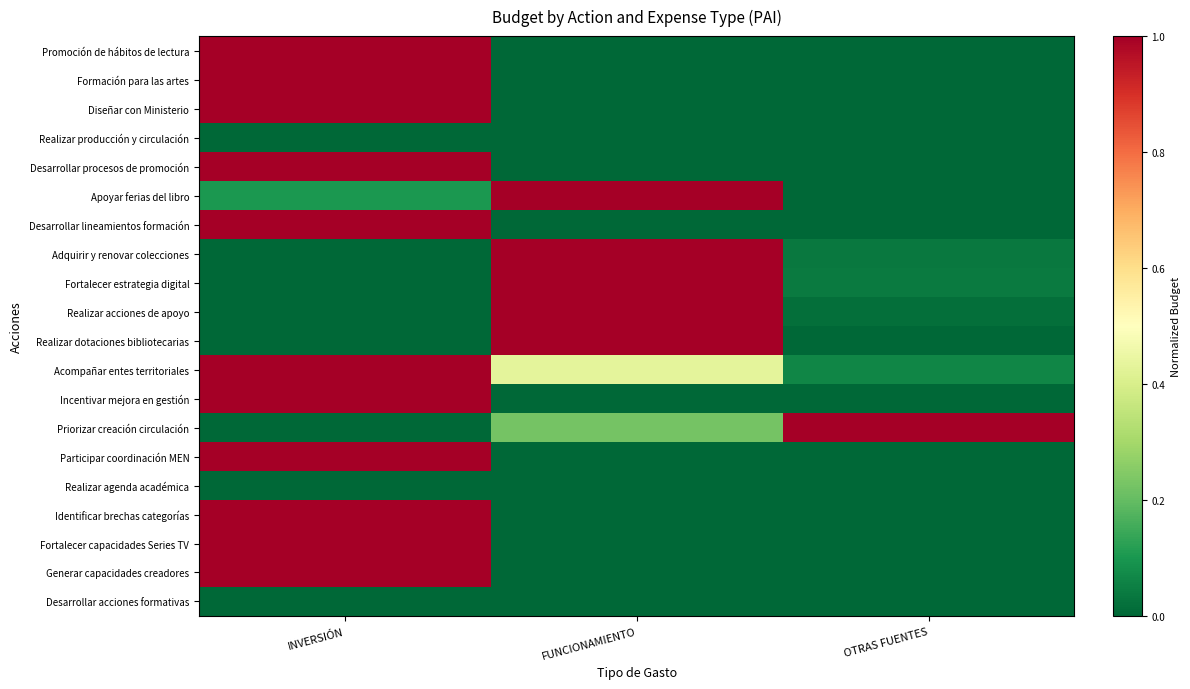

Which has a higher value, INVERSIÓN or FUNCIONAMIENTO?

INVERSIÓN